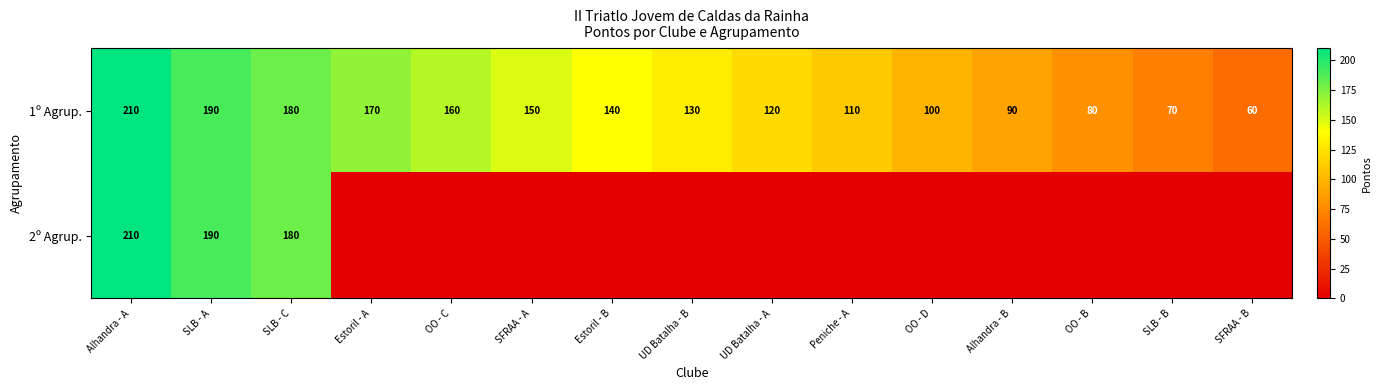

The 1º Agrup. series shows 84 at SLB - A. True or false?

False